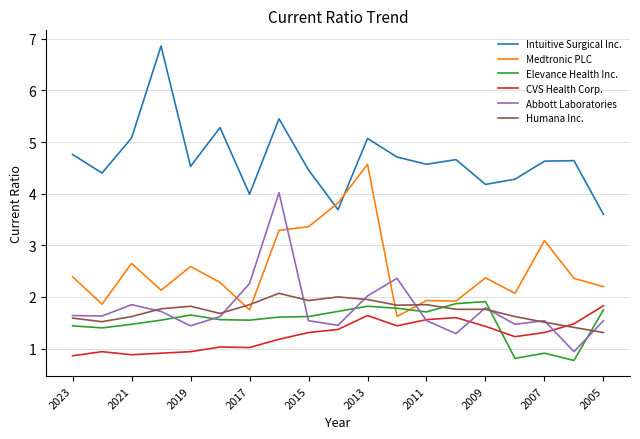

True or false: CVS Health Corp. and Medtronic PLC cross at least once.

False